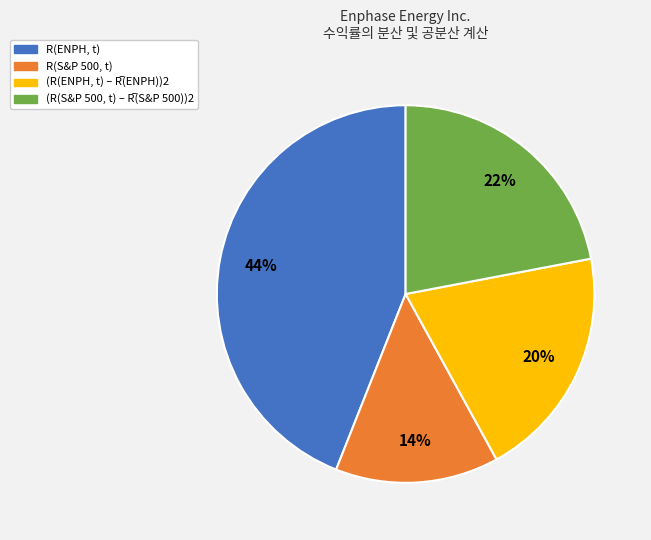

What is the largest slice in the pie chart?

R(ENPH, t)